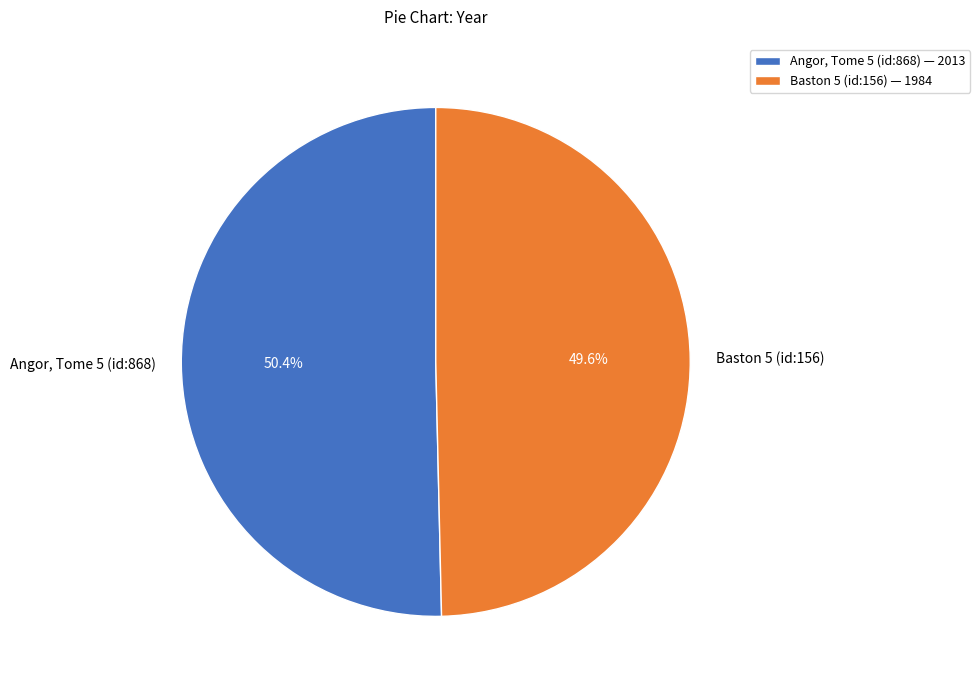

What percentage do Angor, Tome 5 (id:868) and Baston 5 (id:156) together represent?

100.0%